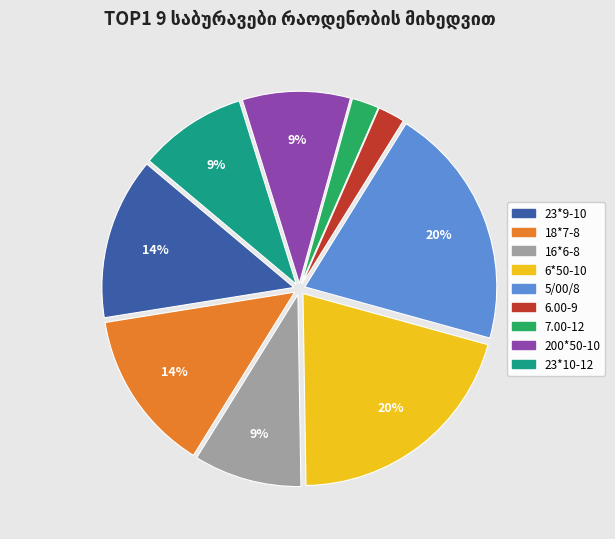

Does 16*6-8 represent more than half of the total?

No